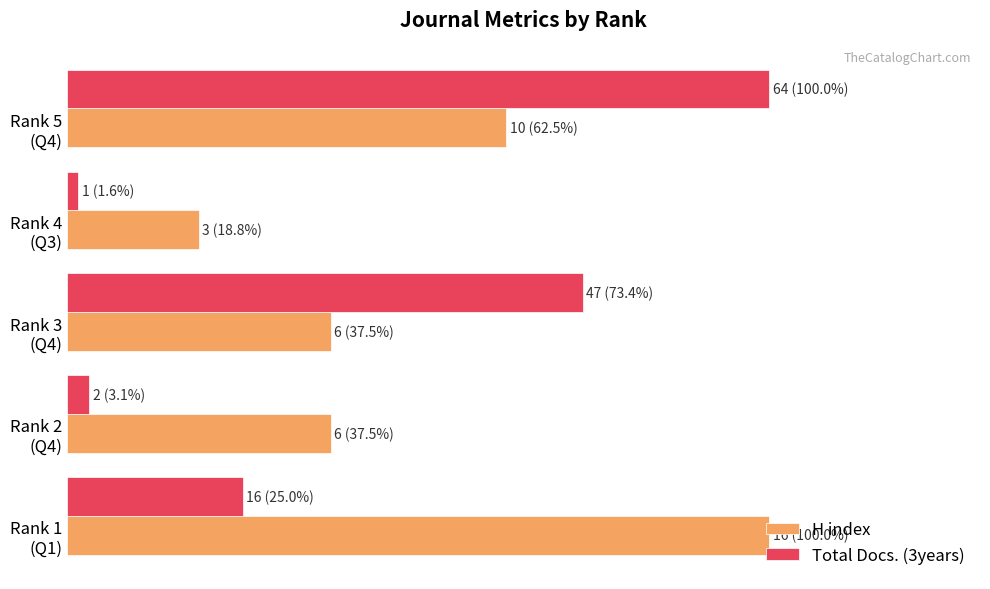

What are all the series names shown in the legend?

H index, Total Docs. (3years)